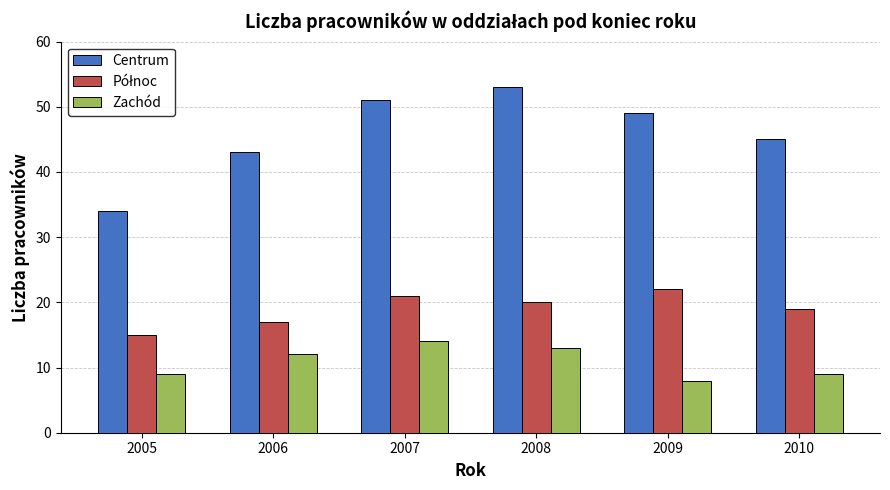

What value does the Zachód series have at 2010?

9